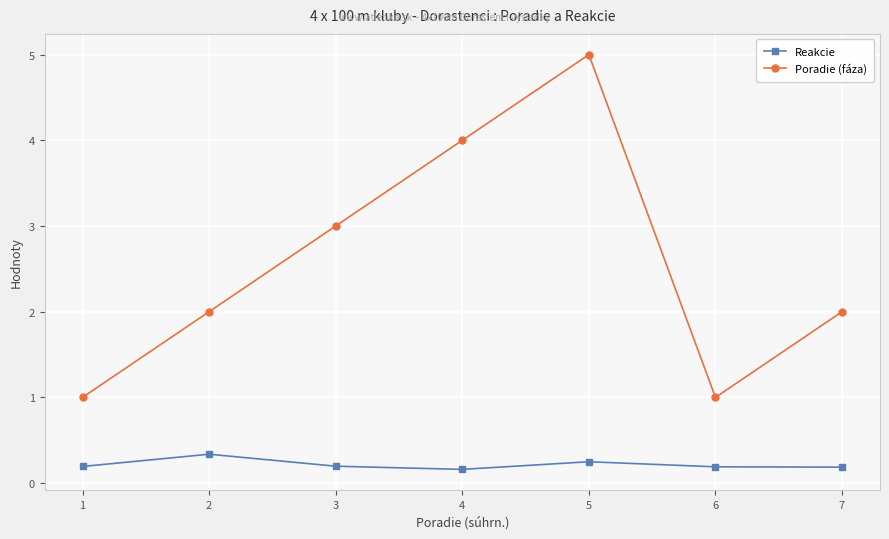

What is the maximum value shown in the chart?

5.0